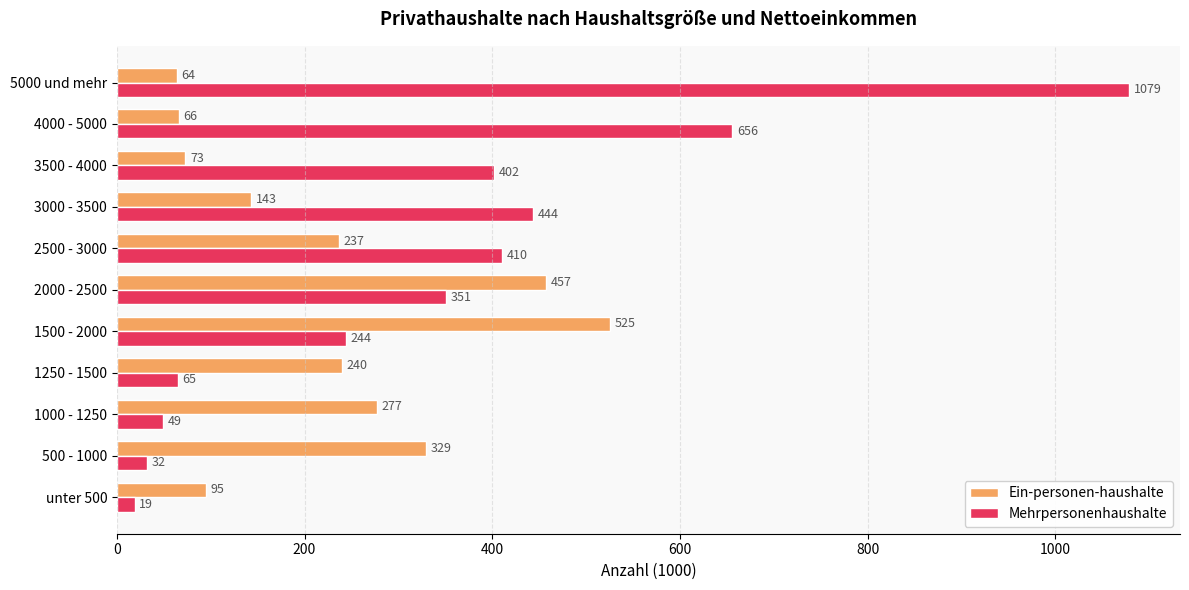

List the labels in order of Ein-personen-haushalte value, largest first.

1500 - 2000, 2000 - 2500, 500 - 1000, 1000 - 1250, 1250 - 1500, 2500 - 3000, 3000 - 3500, unter 500, 3500 - 4000, 4000 - 5000, 5000 und mehr